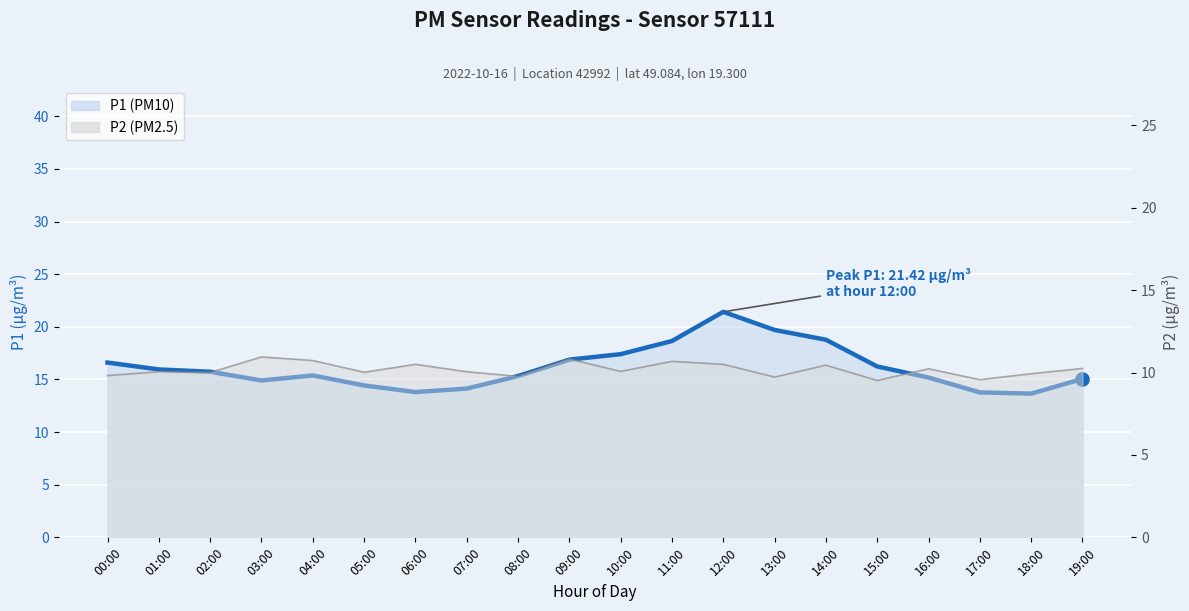

What are all the series names shown in the legend?

P1, P2